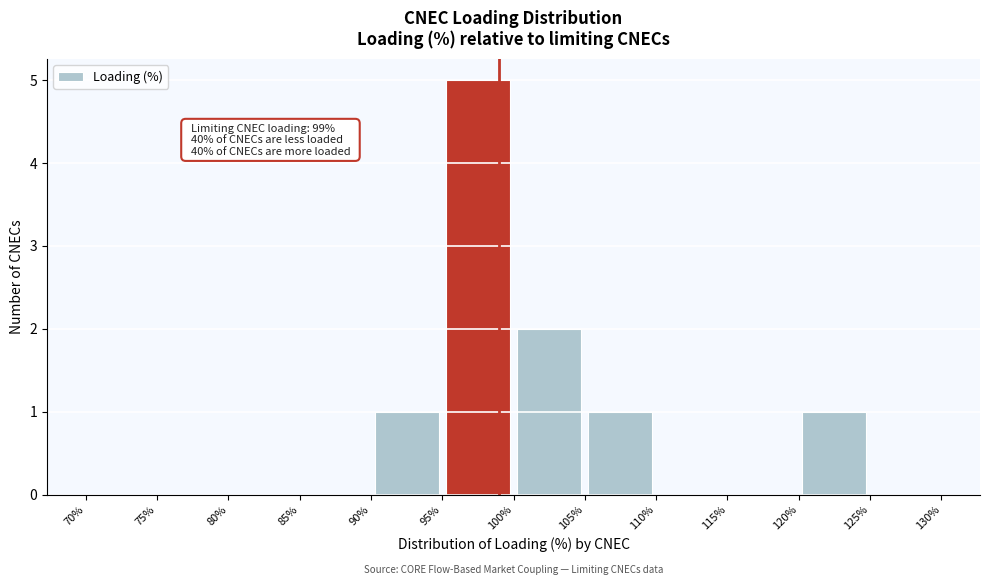

Over which range of the x-axis is the bar tallest?

95% to 100%